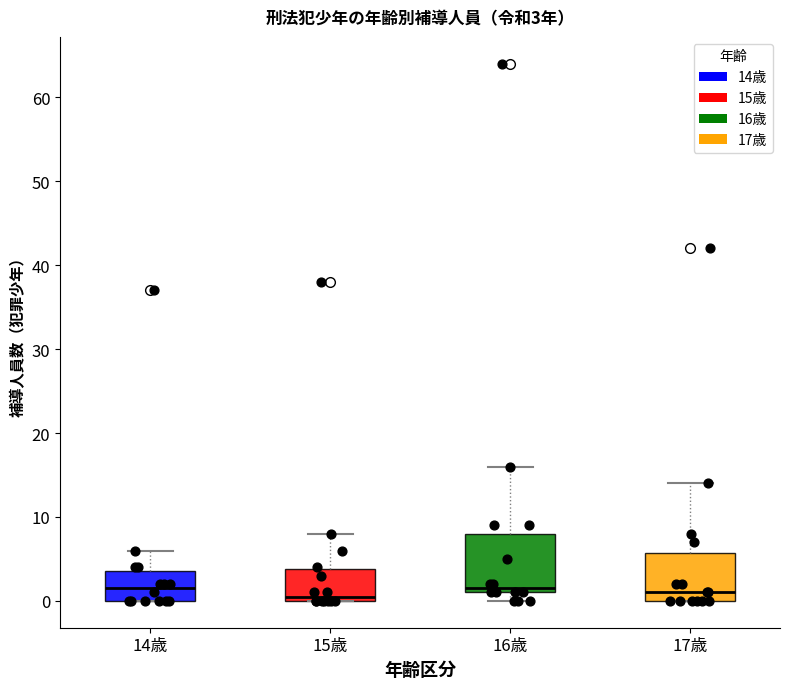

Comparing the boxes themselves (not the whiskers), which one is the tallest?

16歳